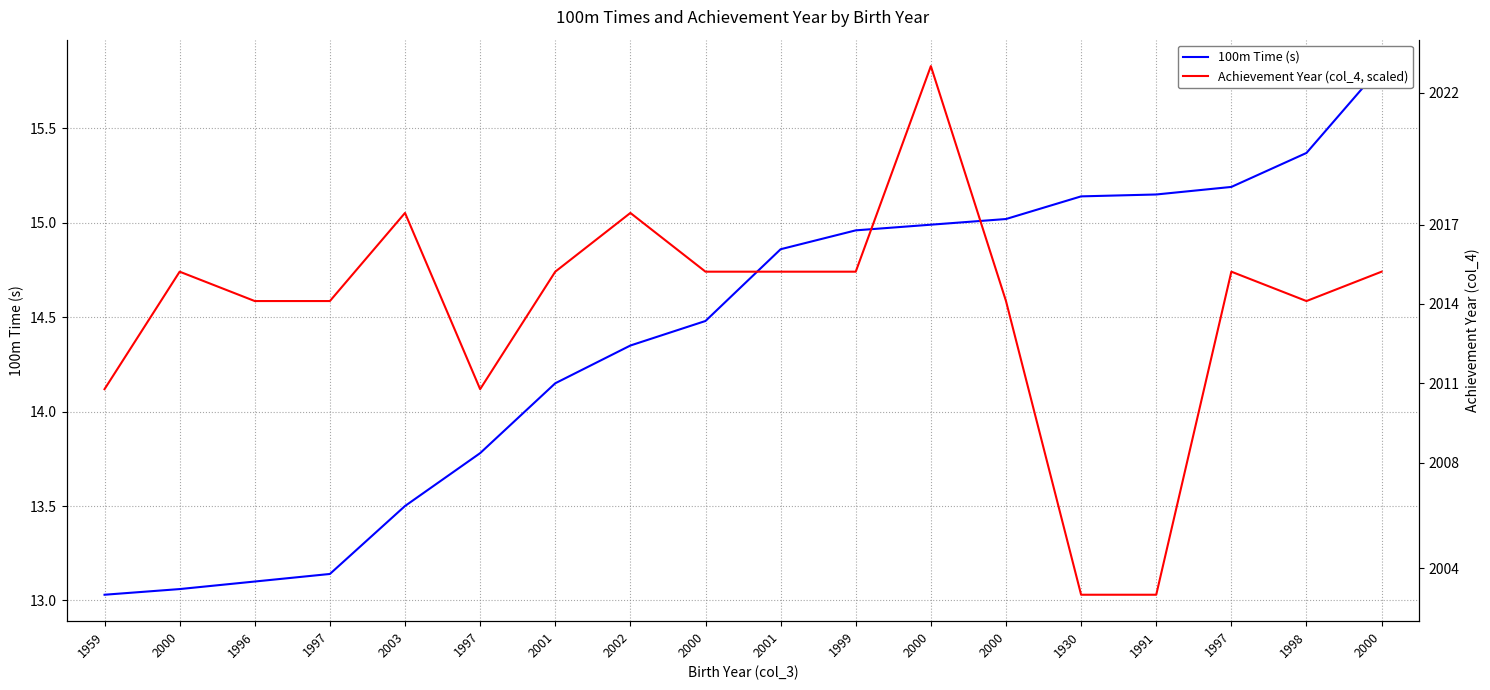

At how many categories does at least one series exceed 652?

18